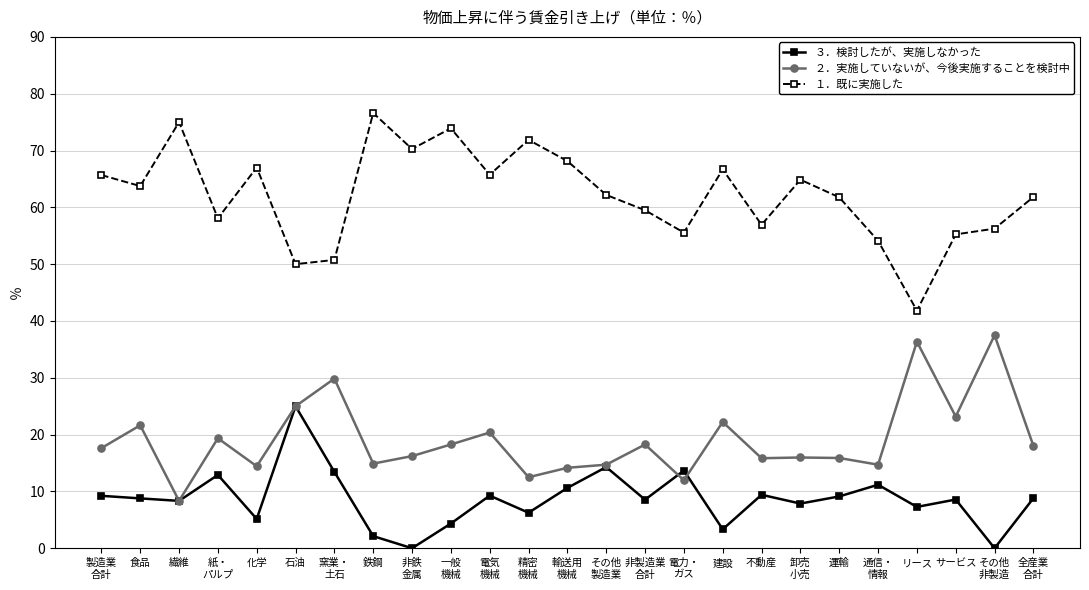

True or false: ３．検討したが、実施しなかった and １．既に実施した cross at least once.

False